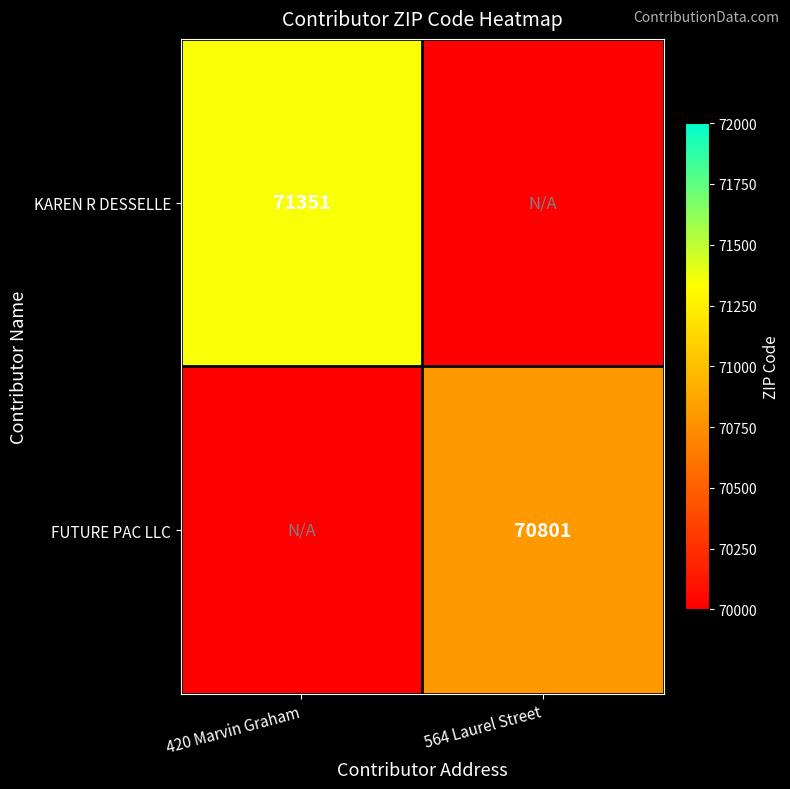

Between 564 Laurel Street and 420 Marvin Graham, which is larger?

420 Marvin Graham